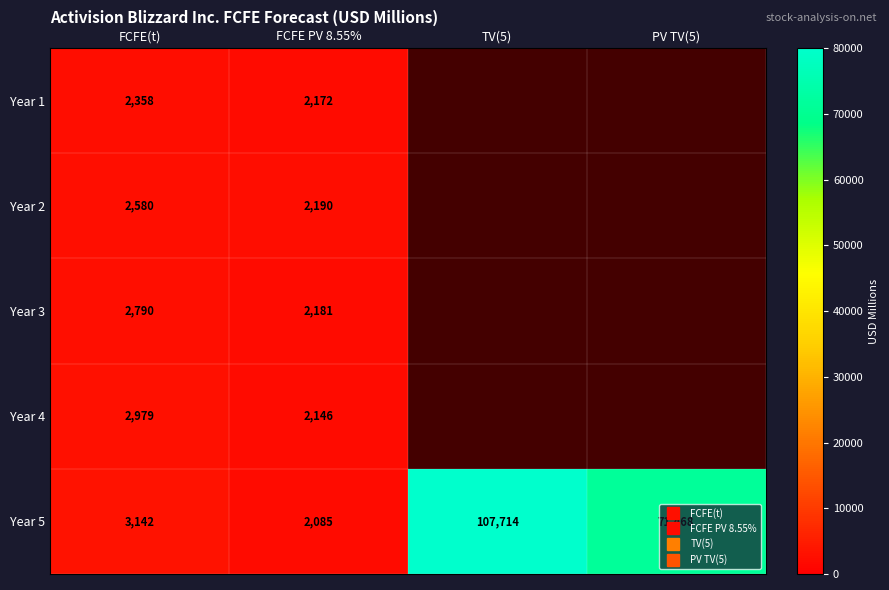

The value of Year 1 at TV(5) is 1083. True or false?

False